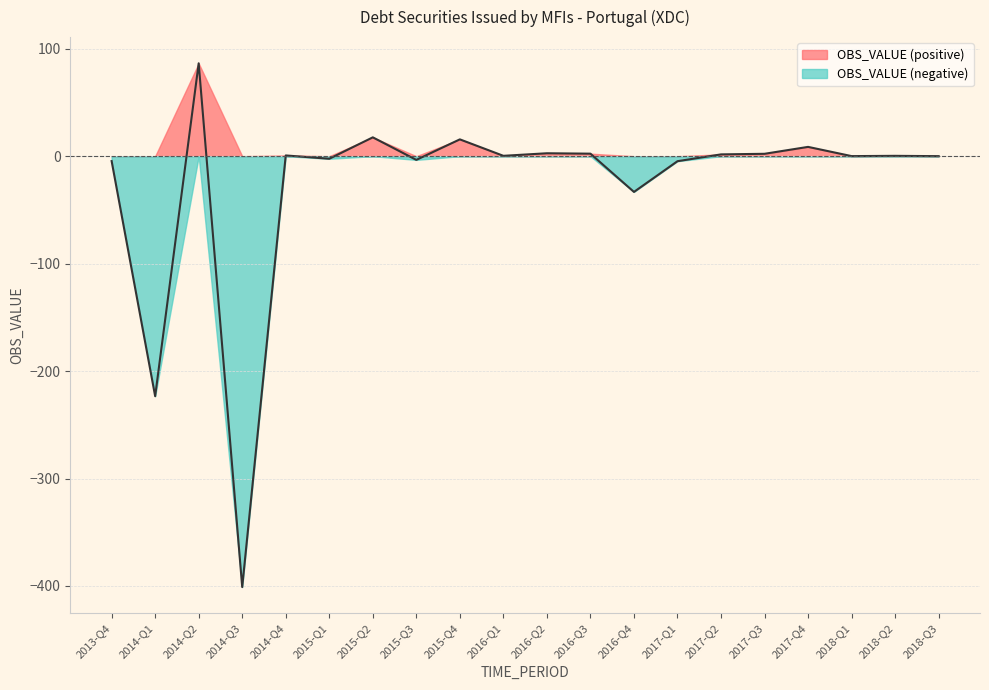

How many data points does each series have?

20